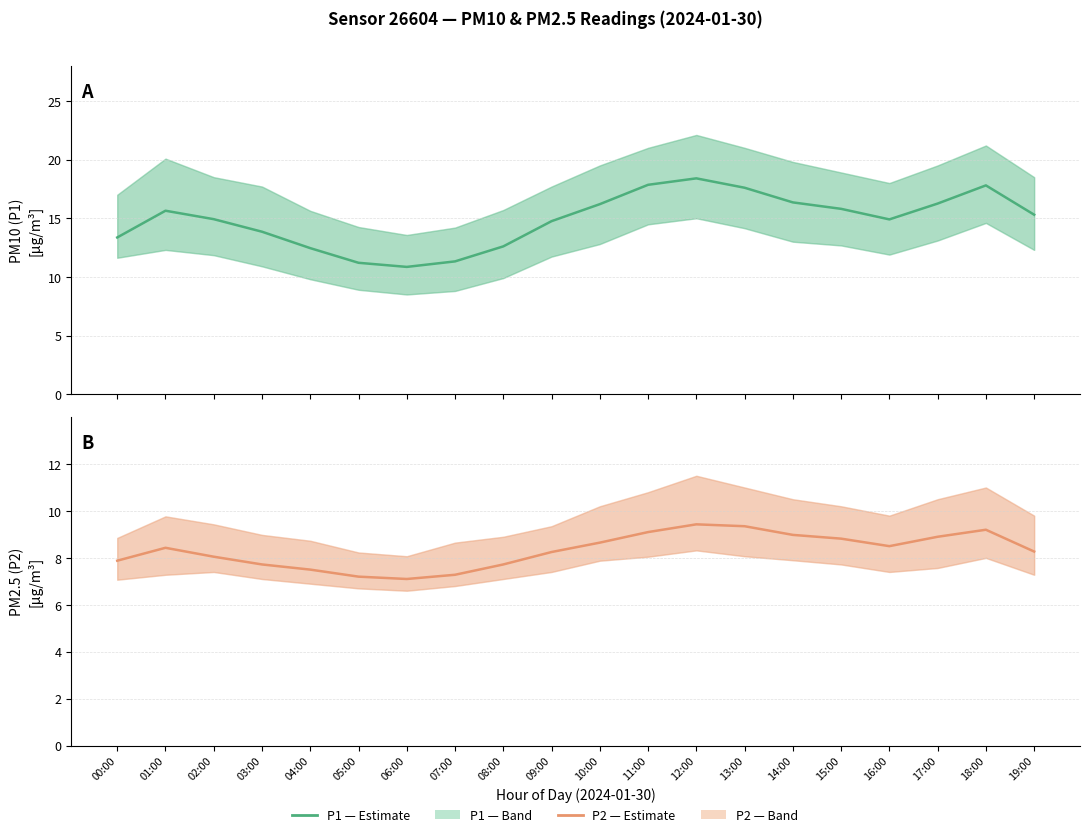

Is the value of P2 (PM2.5) — estimate at 16:00 greater than the value of P1 (PM10) — estimate at 19:00?

No